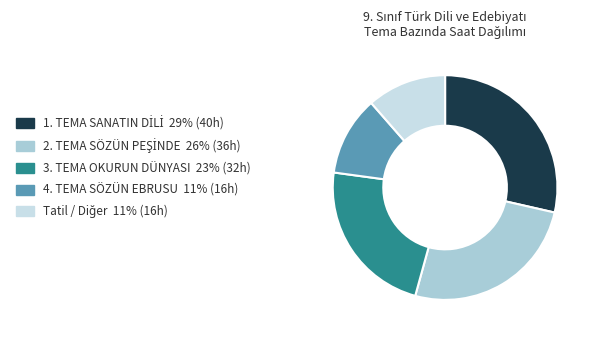

Is 3. TEMA OKURUN DÜNYASI 23% (32h) the majority of the pie?

No